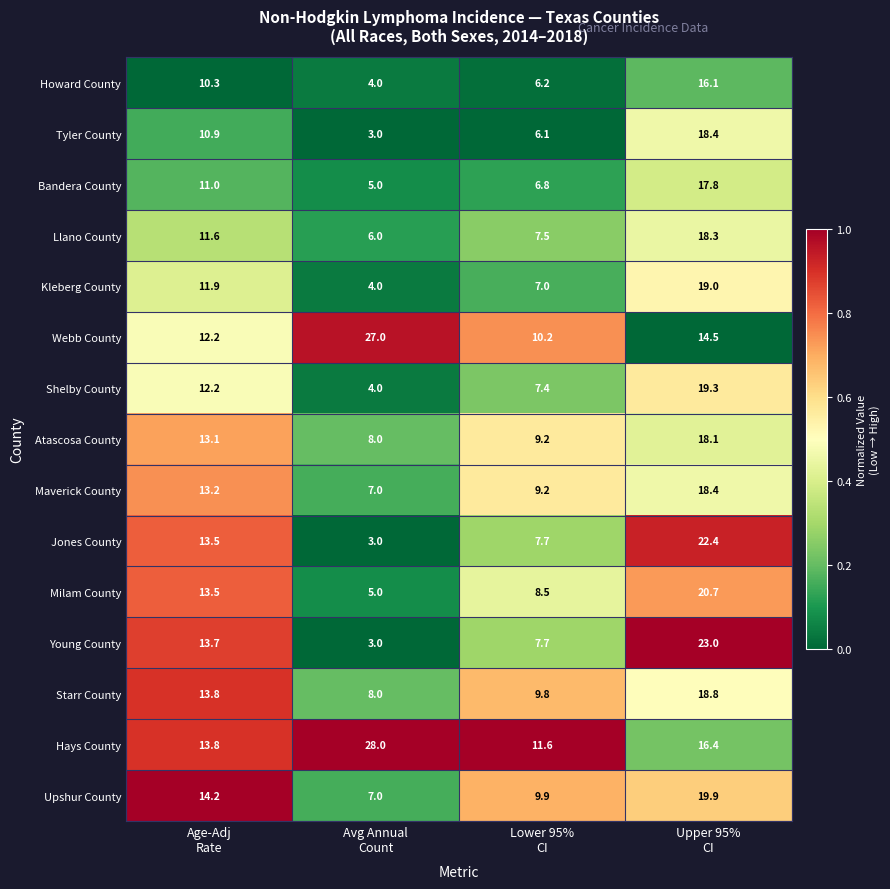

Count the Kleberg County values in the range 7 to 19.

3